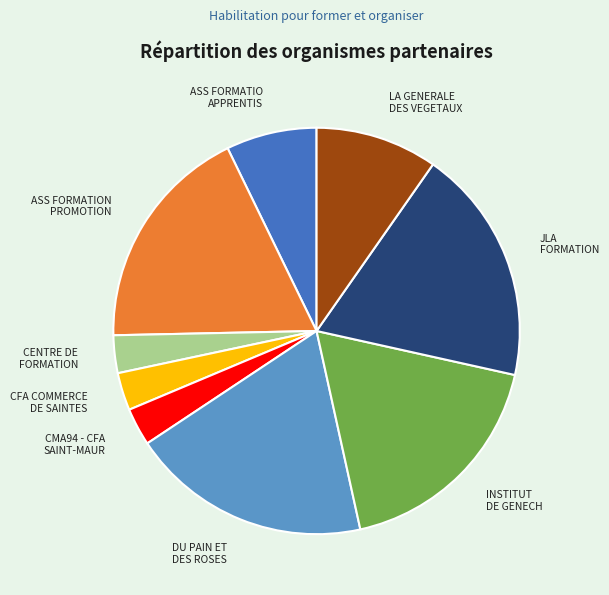

Does any single category account for the majority?

No